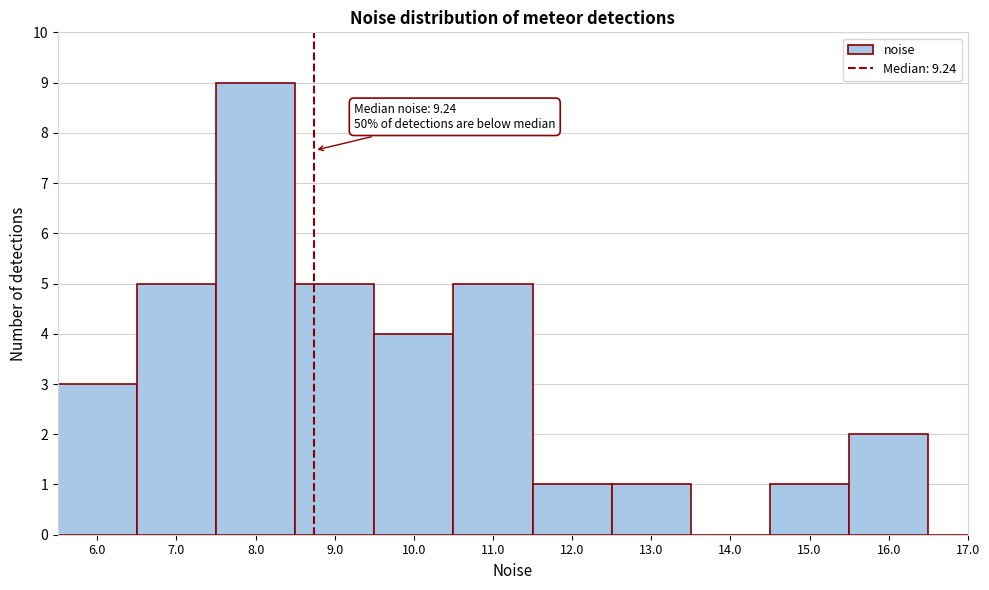

Reading left to right, extract all data points from this chart.

6.0=3	7.0=5	8.0=9	9.0=5	10.0=4	11.0=5	12.0=1	13.0=1	14.0=0	15.0=1	16.0=2	17.0=0